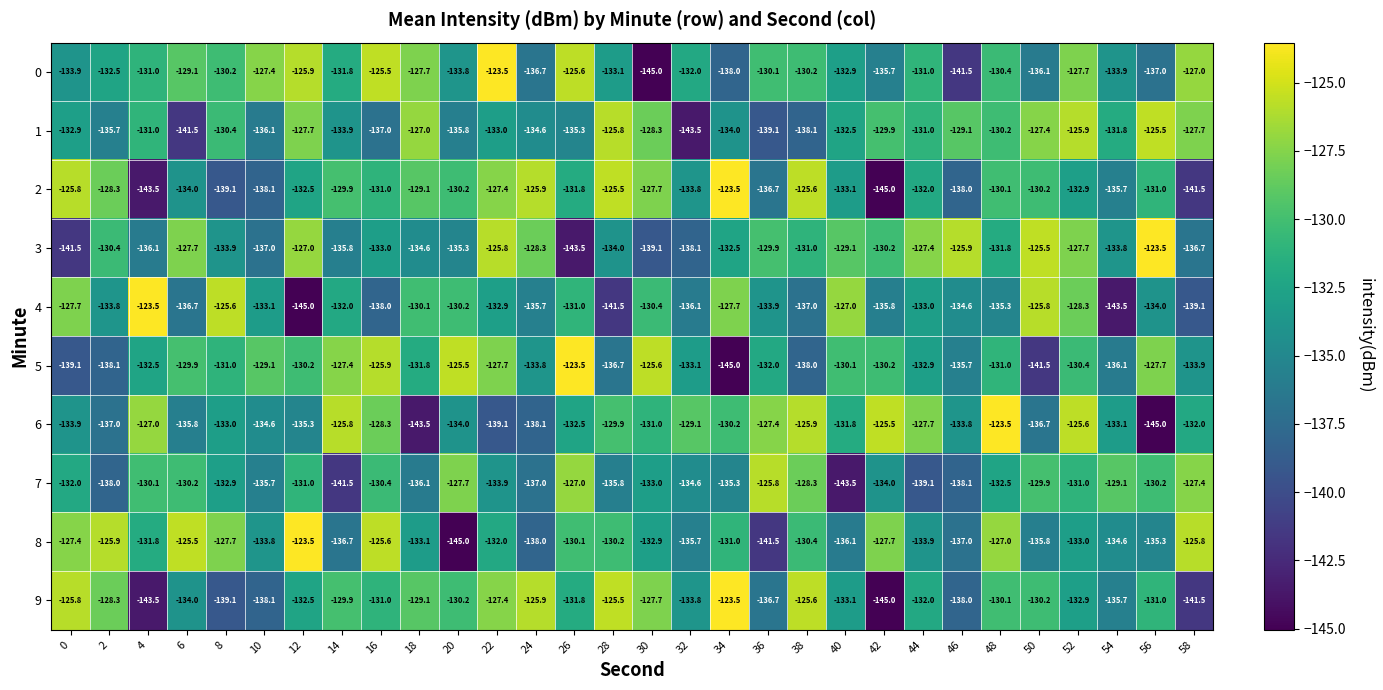

What is the greatest value displayed?

-123.5